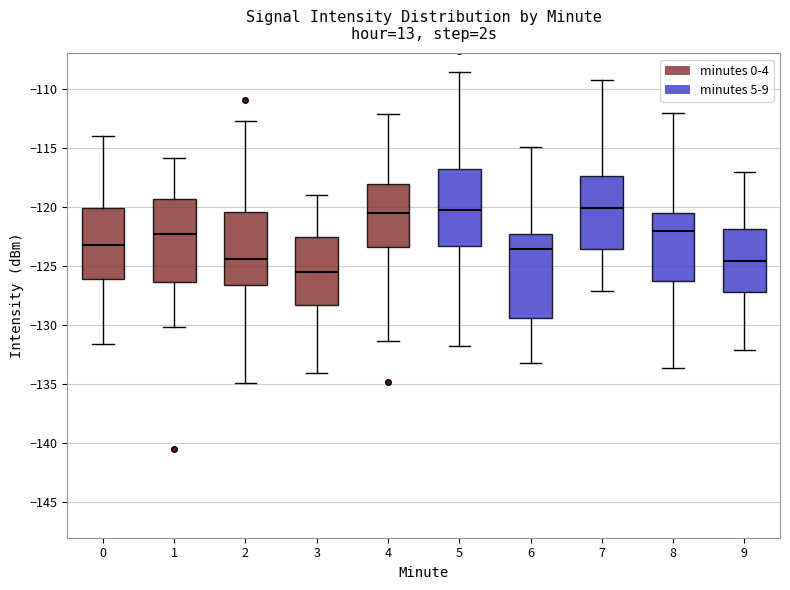

Reading left to right, read every box against the y-axis: the position of its median line, the range the box covers, and the ends of its whiskers. The values are not printed on the chart, so give them approximately, as read against the axis.

0: median -123.0, box -126.0 to -120.0, whiskers -131.5 to -114.0
1: median -122.5, box -126.5 to -119.5, whiskers -130.0 to -116.0
2: median -124.5, box -126.5 to -120.5, whiskers -135.0 to -112.5
3: median -125.5, box -128.5 to -122.5, whiskers -134.0 to -119.0
4: median -120.5, box -123.5 to -118.0, whiskers -131.5 to -112.0
5: median -120.5, box -123.5 to -117.0, whiskers -132.0 to -108.5
6: median -123.5, box -129.5 to -122.5, whiskers -133.0 to -115.0
7: median -120.0, box -123.5 to -117.5, whiskers -127.0 to -109.5
8: median -122.0, box -126.5 to -120.5, whiskers -133.5 to -112.0
9: median -124.5, box -127.0 to -122.0, whiskers -132.0 to -117.0